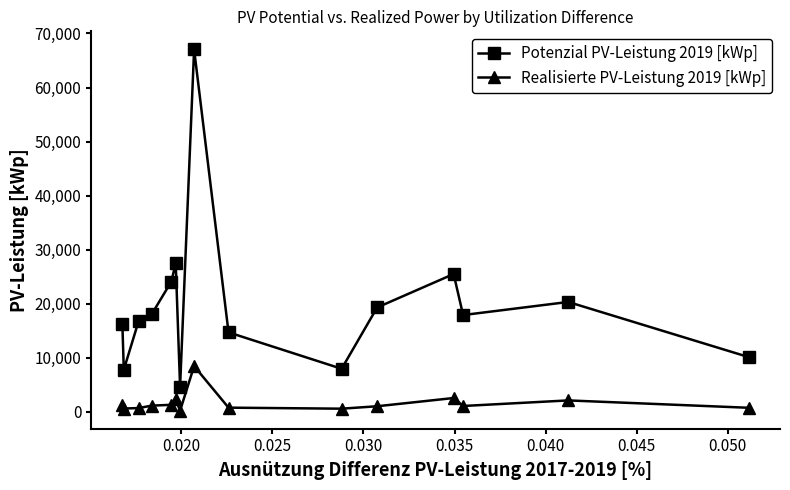

How many lines are shown in the chart?

2